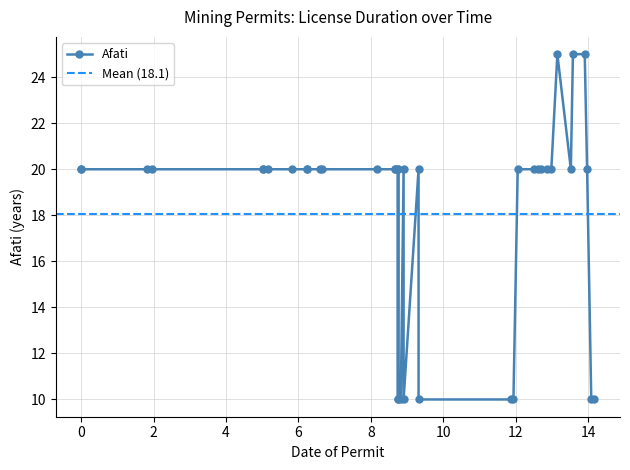

Reading left to right, list all the values displayed in this chart.

20	20	20	20	20	20	20	20	20	20	20	20	20	20	20	20	10	20	10	10	20	10	20	10	10	10	20	20	20	20	20	20	25	20	25	25	20	10	10